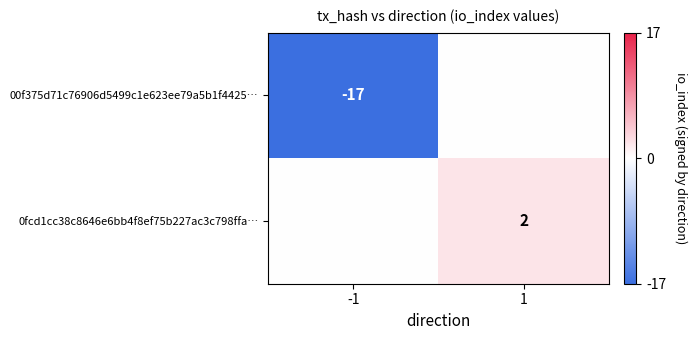

At how many categories does at least one series exceed -6?

2